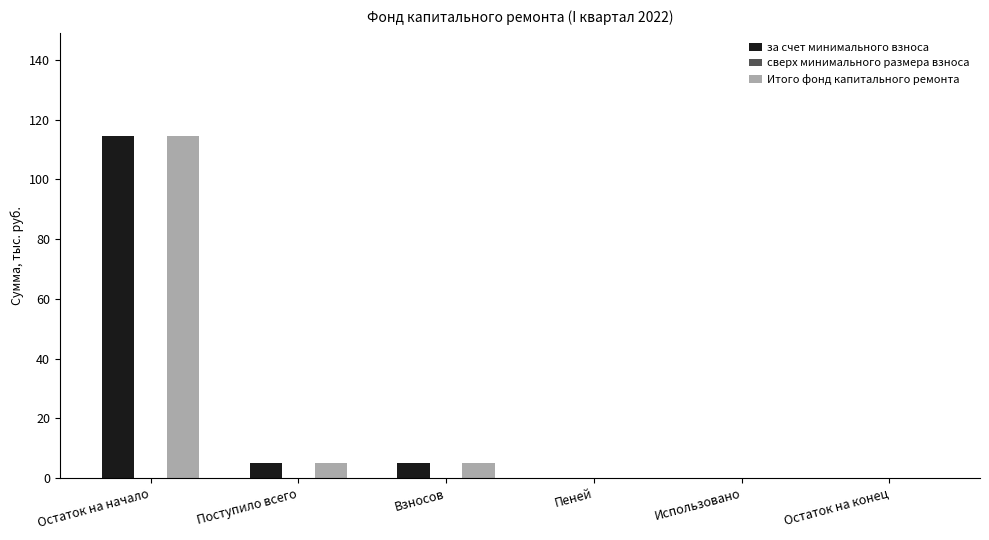

Reading left to right, transcribe all the data shown in this chart.

за счет минимального взноса: Остаток на начало=114.7	Поступило всего=5.0	Взносов=5.0	Пеней=0.0	Использовано=0.0	Остаток на конец=0.0
Итого фонд капитального ремонта: Остаток на начало=114.7	Поступило всего=5.0	Взносов=5.0	Пеней=0.0	Использовано=0.0	Остаток на конец=0.0